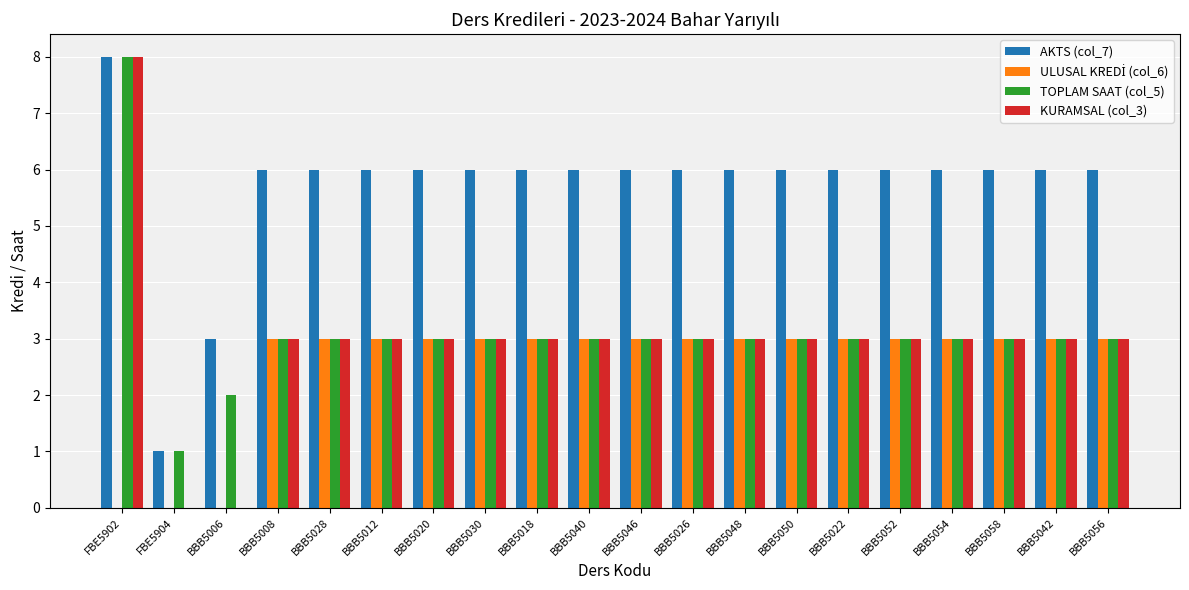

Which category has the highest value across all series?

FBE5902